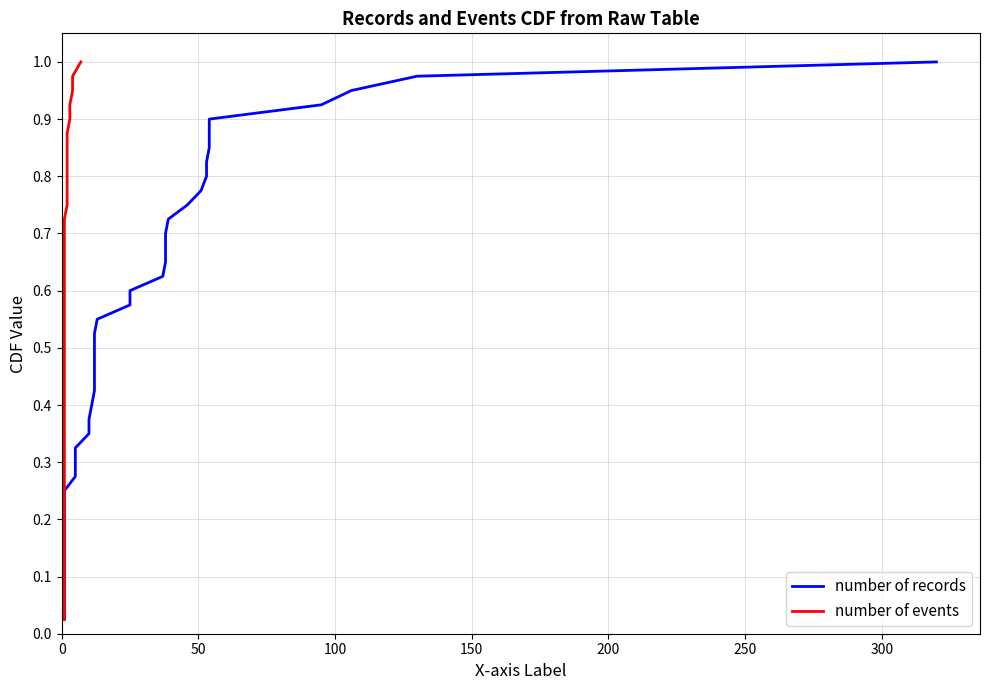

True or false: number of records has a value of 0.4 at 11.

False